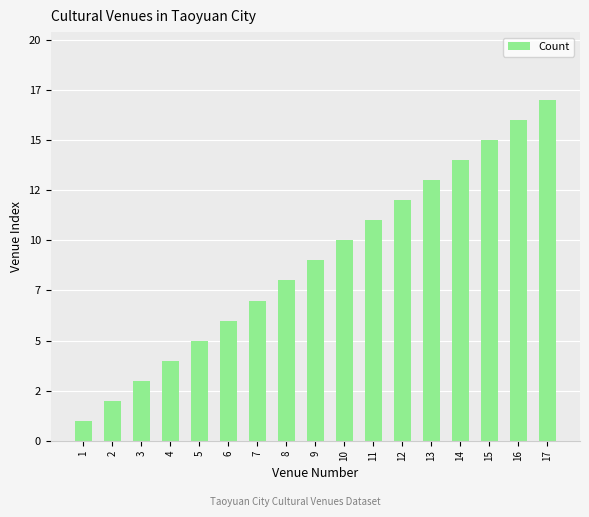

What is the change in value from 3 to 7?

+4